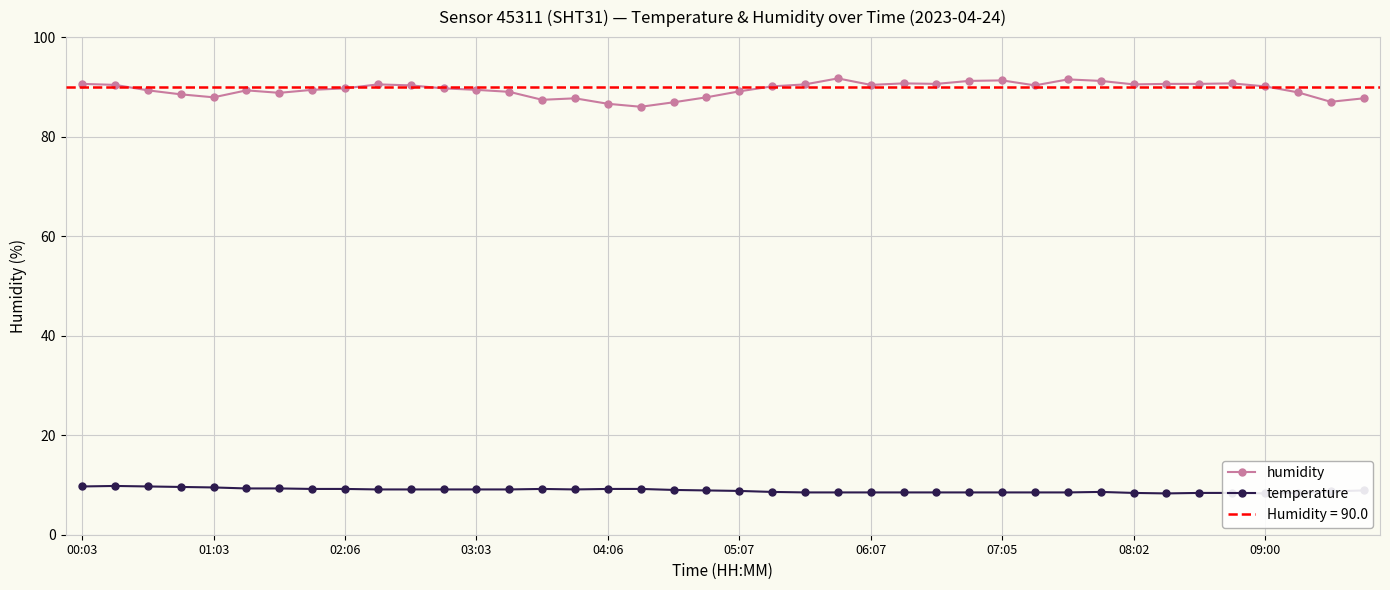

True or false: humidity has a value of 91.5 at 30.

True